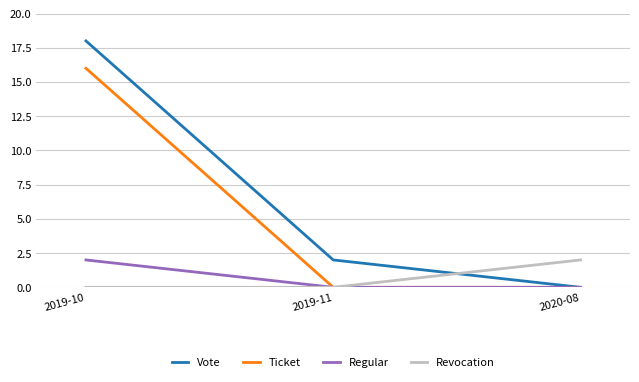

Is the value of Revocation at 2019-11 greater than the value of Vote at 2019-10?

No